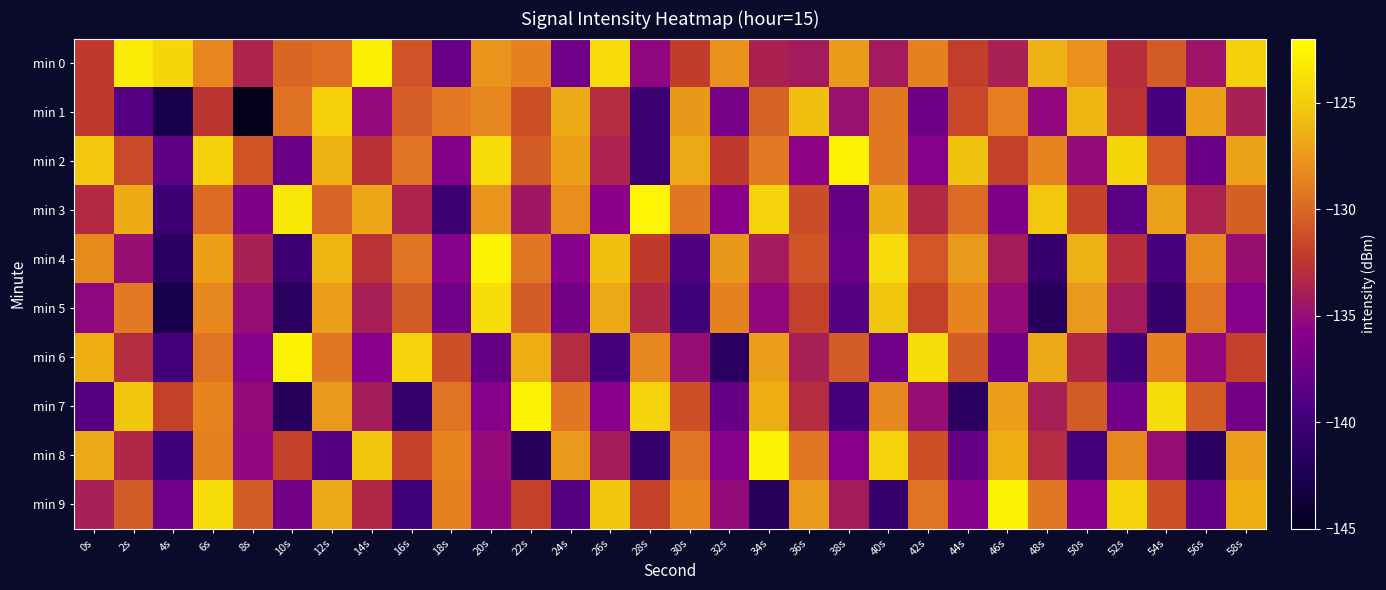

Reading left to right, extract all data points from this chart.

min 0: 0s=-132.3	2s=-123.2	4s=-124.3	6s=-128.5	8s=-133.6	10s=-130.1	12s=-129.6	14s=-122.9	16s=-131.0	18s=-137.5	20s=-127.8	22s=-128.8	24s=-137.3	26s=-124.1	28s=-135.4	30s=-132.2	32s=-127.9	34s=-133.8	36s=-134.1	38s=-127.4	40s=-134.2	42s=-128.7	44s=-132.1	46s=-133.9	48s=-126.3	50s=-127.9	52s=-133.0	54s=-130.7	56s=-134.6	58s=-124.7
min 1: 0s=-132.3	2s=-138.8	4s=-142.8	6s=-132.6	8s=-145.0	10s=-129.5	12s=-124.7	14s=-135.3	16s=-130.5	18s=-129.1	20s=-128.4	22s=-131.2	24s=-126.8	26s=-133.1	28s=-140.2	30s=-127.6	32s=-136.9	34s=-130.3	36s=-125.7	38s=-134.8	40s=-129.2	42s=-137.4	44s=-131.6	46s=-128.9	48s=-135.3	50s=-126.1	52s=-132.7	54s=-139.5	56s=-127.3	58s=-133.8
min 2: 0s=-125.1	2s=-131.5	4s=-138.2	6s=-124.7	8s=-130.9	10s=-137.6	12s=-126.3	14s=-132.8	16s=-129.4	18s=-136.1	20s=-123.9	22s=-130.5	24s=-127.2	26s=-133.7	28s=-140.3	30s=-126.8	32s=-132.4	34s=-129.1	36s=-135.6	38s=-122.8	40s=-129.3	42s=-136.0	44s=-125.5	46s=-131.9	48s=-128.6	50s=-135.2	52s=-124.3	54s=-130.8	56s=-137.5	58s=-127.1
min 3: 0s=-133.2	2s=-126.7	4s=-140.1	6s=-129.8	8s=-136.5	10s=-123.4	12s=-130.1	14s=-126.9	16s=-133.6	18s=-140.2	20s=-127.8	22s=-134.4	24s=-128.1	26s=-135.7	28s=-122.5	30s=-129.2	32s=-135.8	34s=-124.6	36s=-131.3	38s=-137.9	40s=-126.6	42s=-133.2	44s=-129.9	46s=-136.5	48s=-125.2	50s=-131.8	52s=-138.4	54s=-127.1	56s=-133.7	58s=-130.4
min 4: 0s=-128.3	2s=-134.9	4s=-141.5	6s=-127.2	8s=-133.8	10s=-140.4	12s=-126.1	14s=-132.7	16s=-129.4	18s=-136.0	20s=-122.7	22s=-129.3	24s=-136.0	26s=-125.7	28s=-132.3	30s=-138.9	32s=-127.6	34s=-134.2	36s=-130.9	38s=-137.5	40s=-124.2	42s=-130.8	44s=-127.5	46s=-134.1	48s=-140.7	50s=-126.4	52s=-133.0	54s=-139.6	56s=-128.3	58s=-134.9
min 5: 0s=-135.4	2s=-129.1	4s=-142.7	6s=-128.4	8s=-135.0	10s=-141.6	12s=-127.3	14s=-133.9	16s=-130.6	18s=-137.2	20s=-123.9	22s=-130.5	24s=-137.1	26s=-126.8	28s=-133.4	30s=-140.0	32s=-128.7	34s=-135.3	36s=-132.0	38s=-138.6	40s=-125.3	42s=-131.9	44s=-128.6	46s=-135.2	48s=-141.8	50s=-127.5	52s=-134.1	54s=-140.7	56s=-129.4	58s=-136.0
min 6: 0s=-126.5	2s=-133.1	4s=-139.7	6s=-129.4	8s=-136.0	10s=-122.7	12s=-129.3	14s=-135.9	16s=-124.6	18s=-131.2	20s=-137.8	22s=-126.5	24s=-133.1	26s=-139.7	28s=-128.4	30s=-135.0	32s=-141.6	34s=-127.3	36s=-133.9	38s=-130.6	40s=-137.2	42s=-123.9	44s=-130.5	46s=-137.1	48s=-126.8	50s=-133.4	52s=-140.0	54s=-128.7	56s=-135.3	58s=-132.0
min 7: 0s=-138.6	2s=-125.3	4s=-131.9	6s=-128.6	8s=-135.2	10s=-141.8	12s=-127.5	14s=-134.1	16s=-140.7	18s=-129.4	20s=-136.0	22s=-122.7	24s=-129.3	26s=-135.9	28s=-124.6	30s=-131.2	32s=-137.8	34s=-126.5	36s=-133.1	38s=-139.7	40s=-128.4	42s=-135.0	44s=-141.6	46s=-127.3	48s=-133.9	50s=-130.6	52s=-137.2	54s=-123.9	56s=-130.5	58s=-137.1
min 8: 0s=-126.8	2s=-133.4	4s=-140.0	6s=-128.7	8s=-135.3	10s=-132.0	12s=-138.6	14s=-125.3	16s=-131.9	18s=-128.6	20s=-135.2	22s=-141.8	24s=-127.5	26s=-134.1	28s=-140.7	30s=-129.4	32s=-136.0	34s=-122.7	36s=-129.3	38s=-135.9	40s=-124.6	42s=-131.2	44s=-137.8	46s=-126.5	48s=-133.1	50s=-139.7	52s=-128.4	54s=-135.0	56s=-141.6	58s=-127.3
min 9: 0s=-133.9	2s=-130.6	4s=-137.2	6s=-123.9	8s=-130.5	10s=-137.1	12s=-126.8	14s=-133.4	16s=-140.0	18s=-128.7	20s=-135.3	22s=-132.0	24s=-138.6	26s=-125.3	28s=-131.9	30s=-128.6	32s=-135.2	34s=-141.8	36s=-127.5	38s=-134.1	40s=-140.7	42s=-129.4	44s=-136.0	46s=-122.7	48s=-129.3	50s=-135.9	52s=-124.6	54s=-131.2	56s=-137.8	58s=-126.5